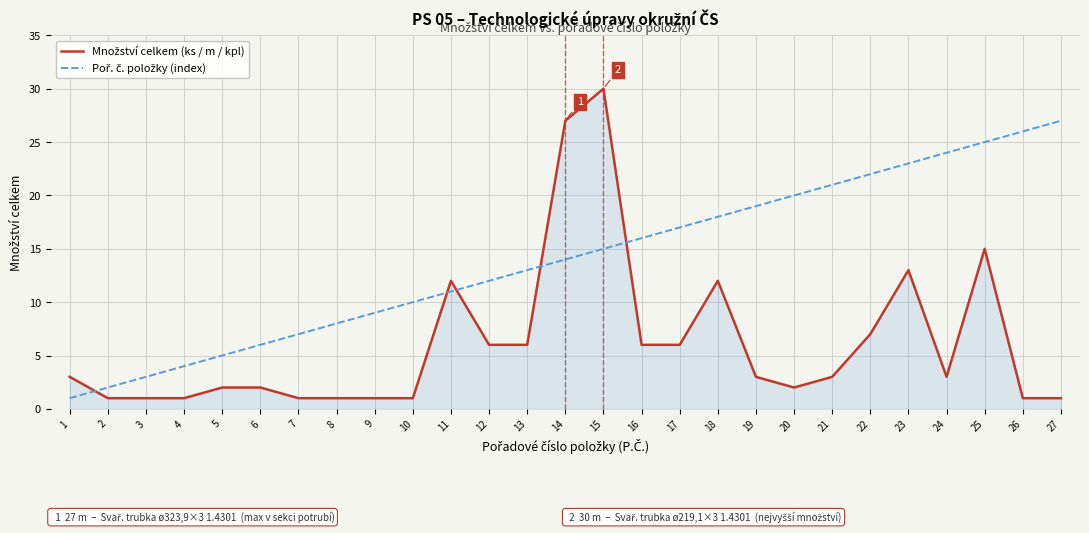

At which category is the sum across all series the highest?

15